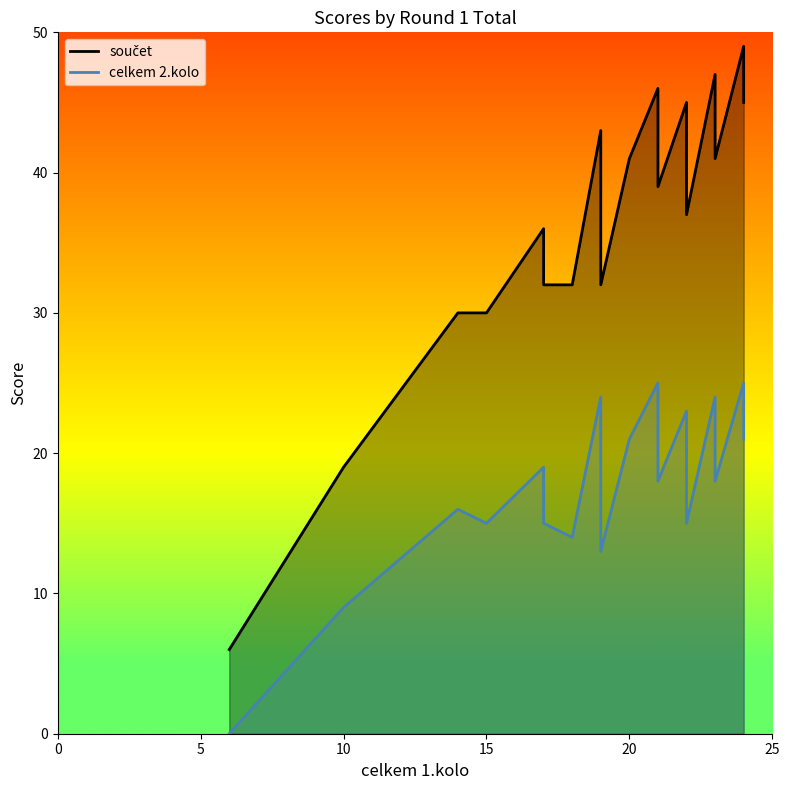

The value of celkem 2.kolo at 21 is 6. True or false?

False